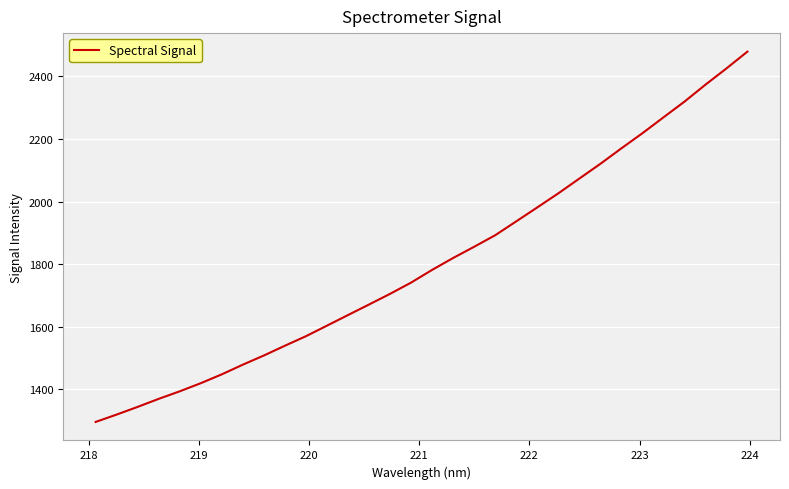

What is the minimum value shown in the chart?

1295.6